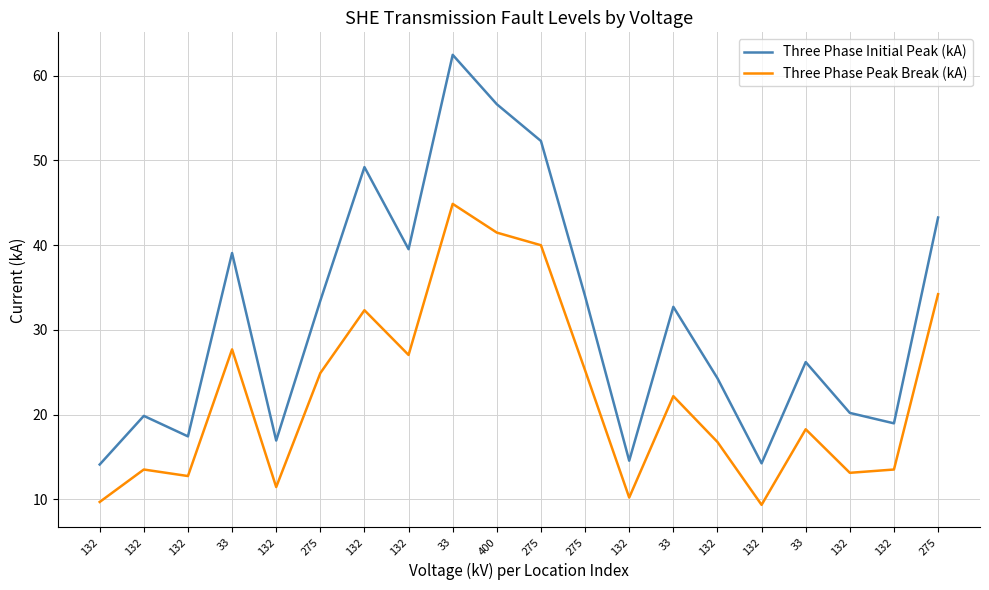

What is the label of the 2nd point from the right?

132